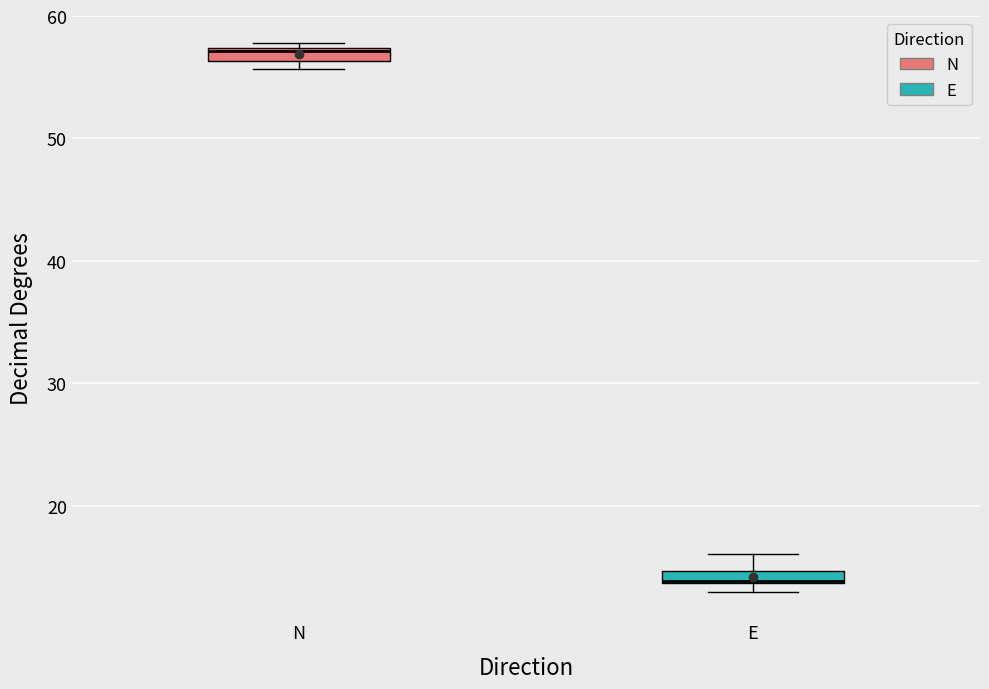

Where does the upper whisker of the box for E end on the y-axis? The values are not printed on the chart, so give them approximately, as read against the axis.

16